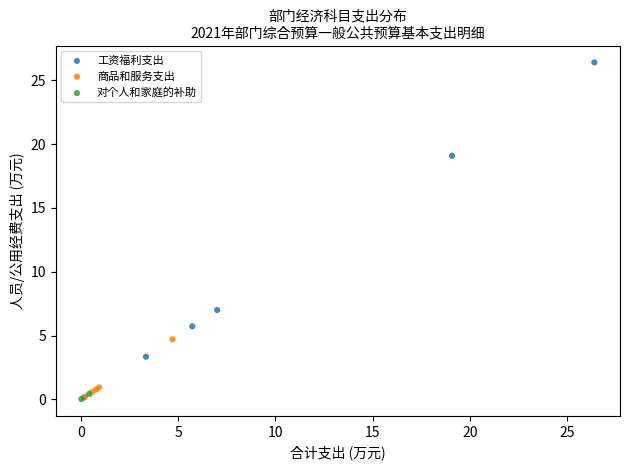

Which series has the largest Y range (max minus min)?

工资福利支出